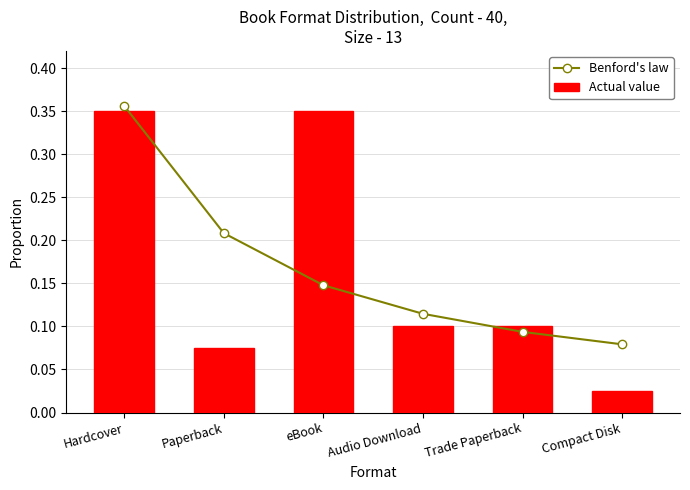

What is the total value across all series at Trade Paperback?

0.2